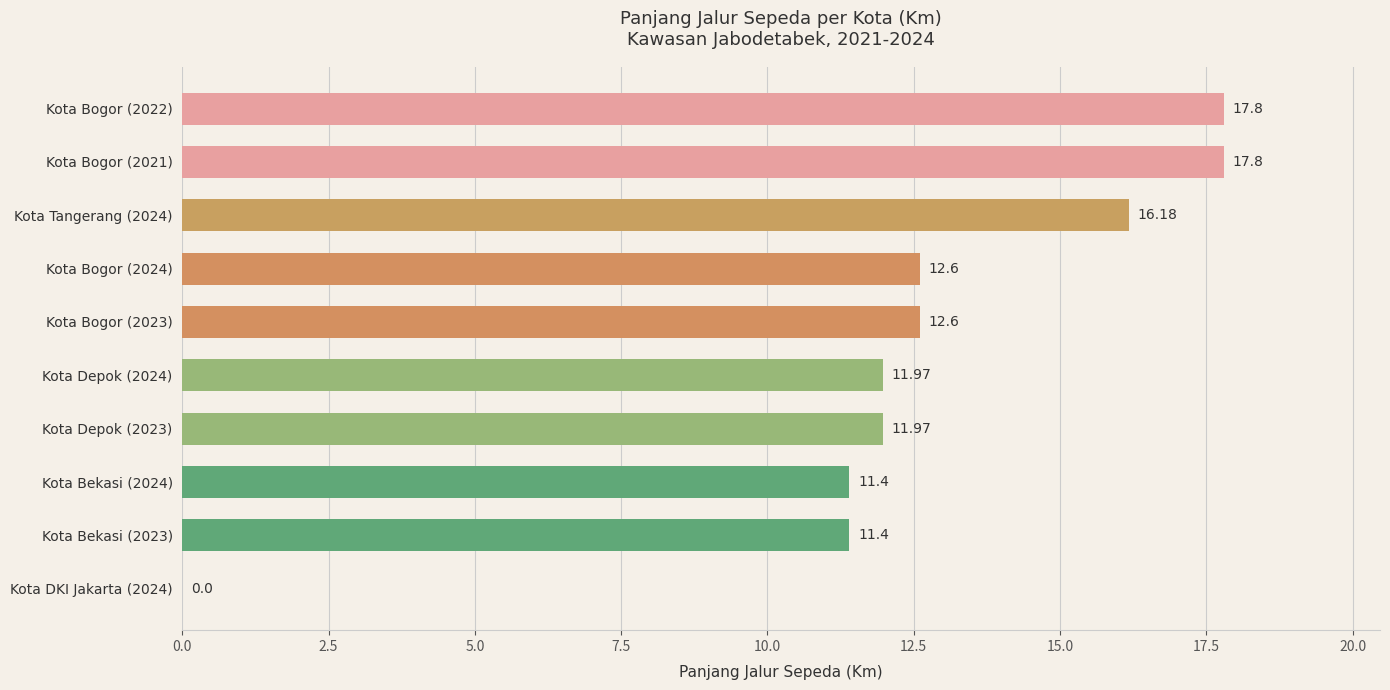

What is the change in value from Kota Bogor (2024) to Kota Bekasi (2024)?

-1.2